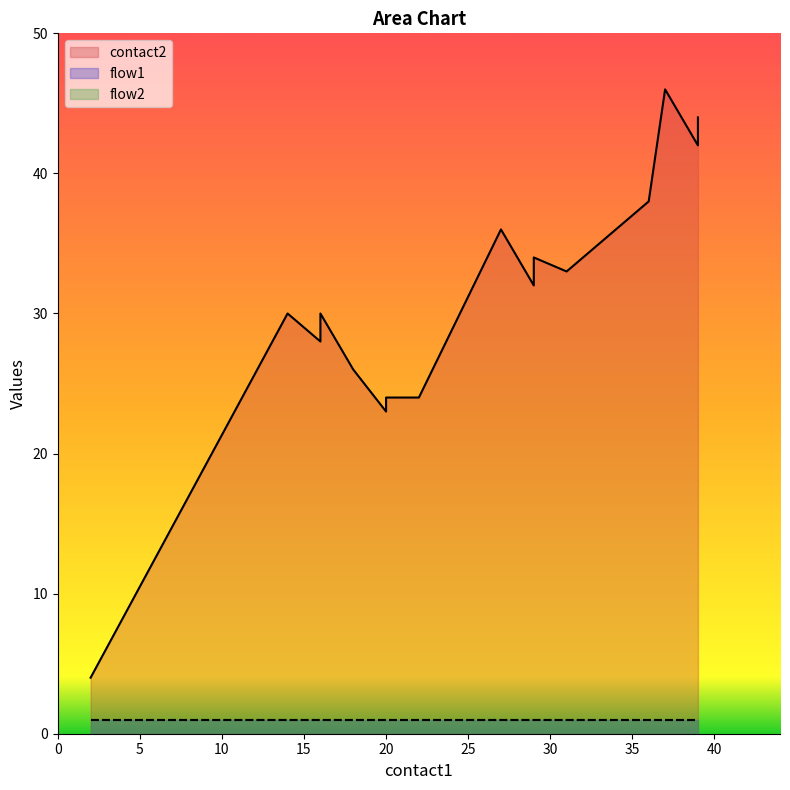

Is the value of contact2 at 29 greater than the value of flow1 at 2?

Yes